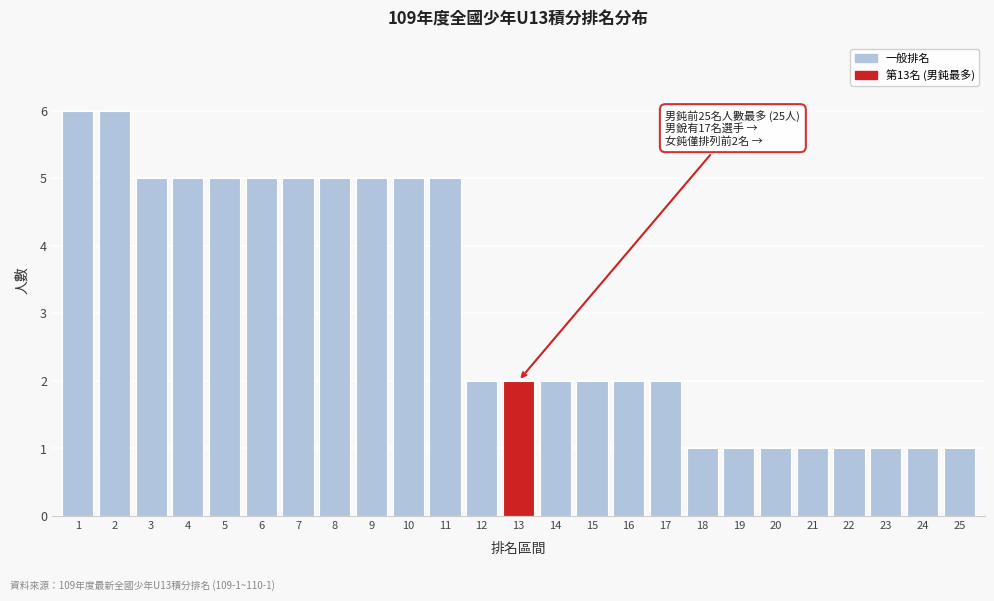

Reading left to right, list all the values displayed in this chart.

6	6	5	5	5	5	5	5	5	5	5	2	2	2	2	2	2	1	1	1	1	1	1	1	1